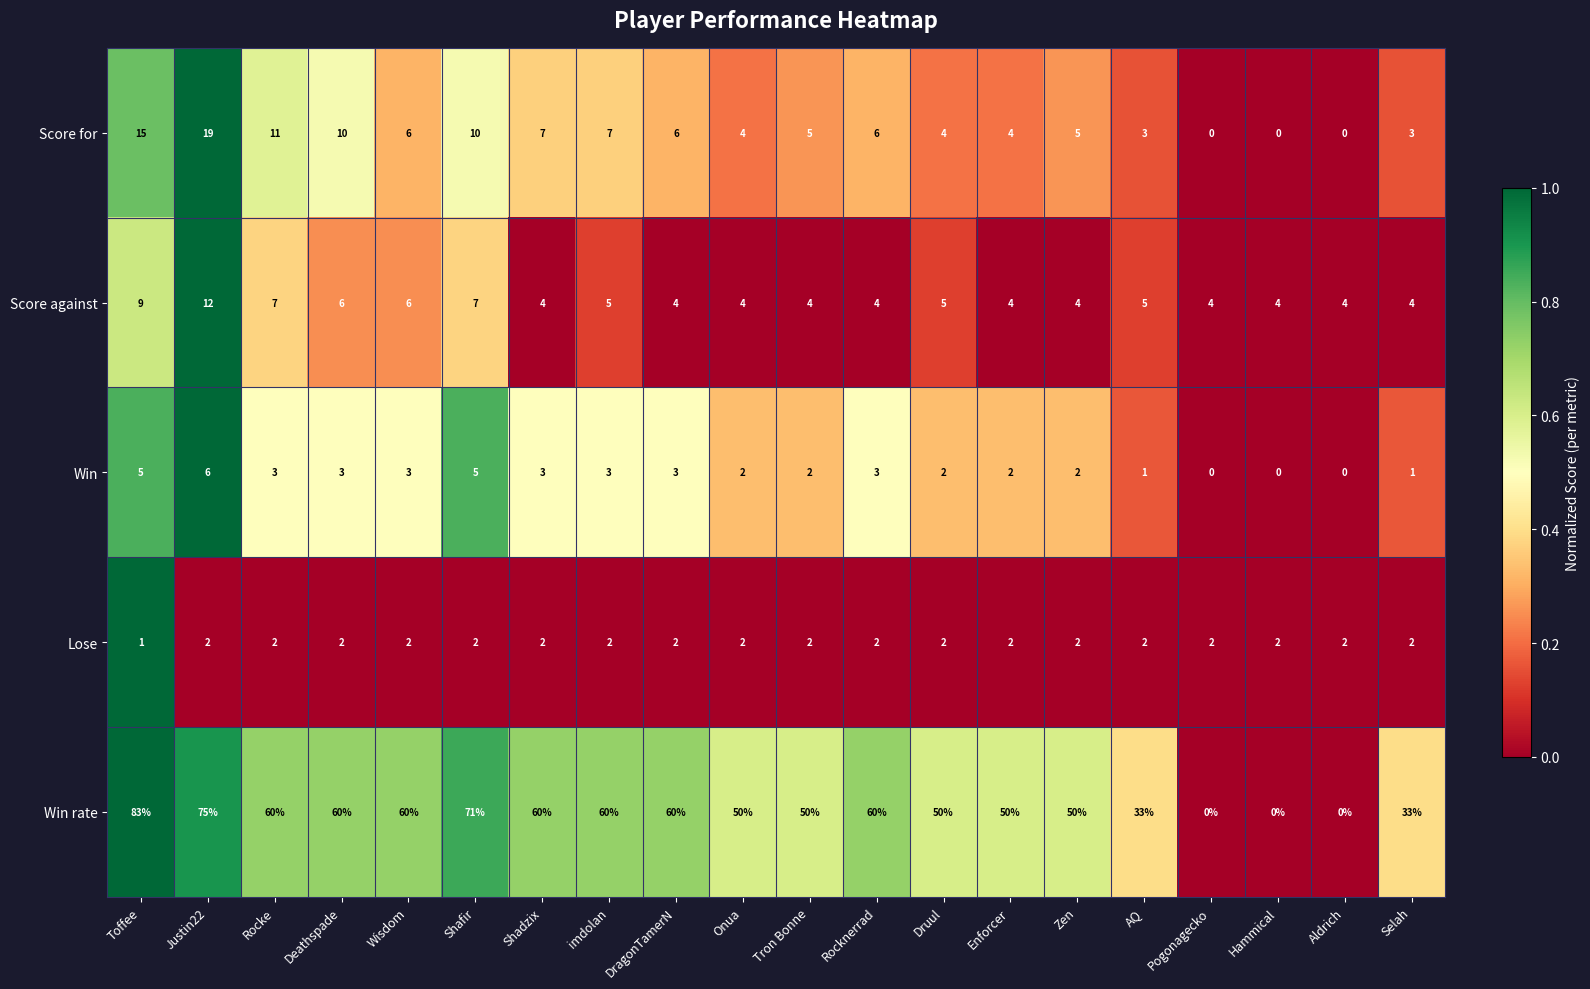

What is the sum of all Win values?

49